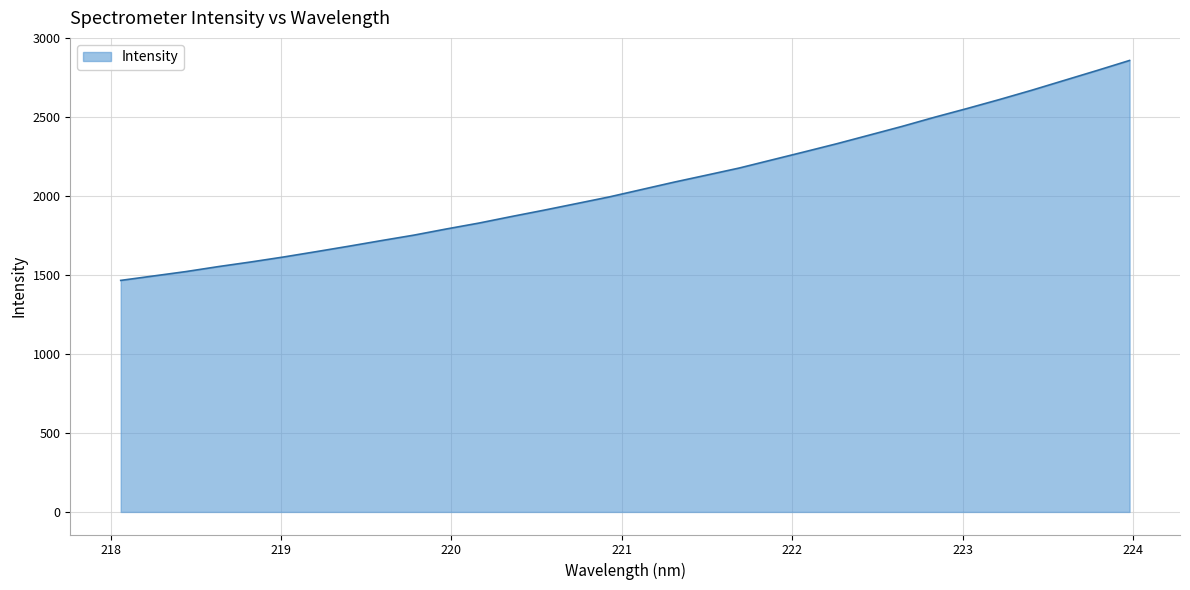

What is the greatest value displayed?

2858.4